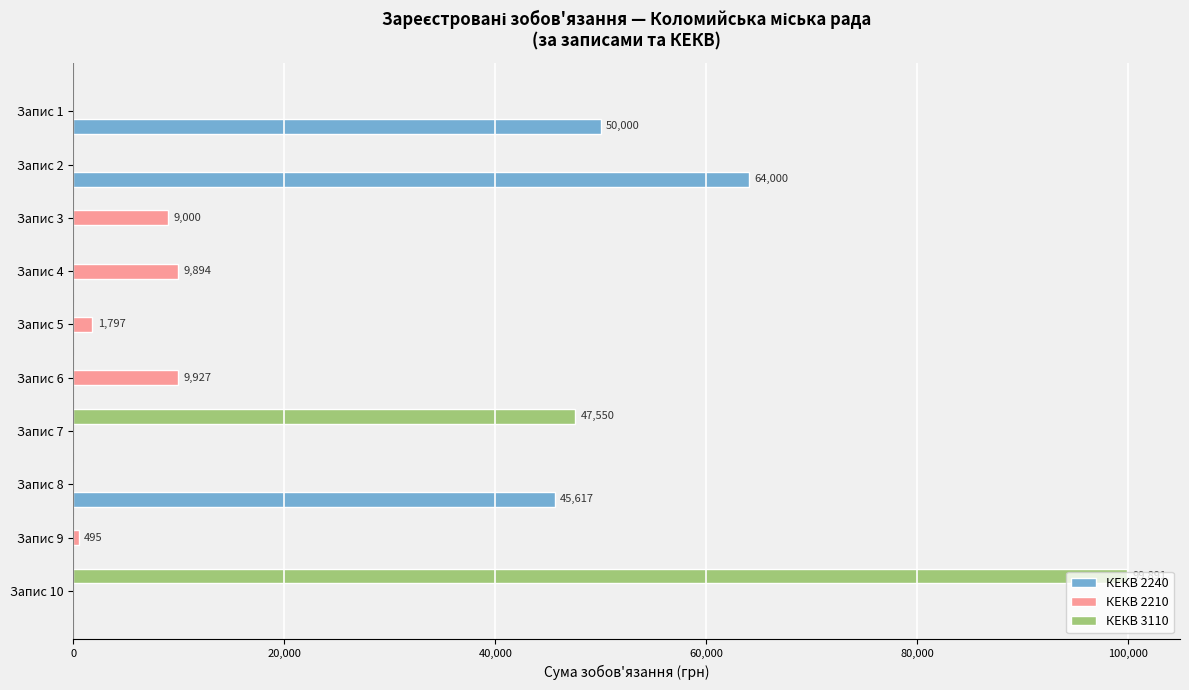

Which series changed the most between Запис 4 and Запис 8?

КЕКВ 2240